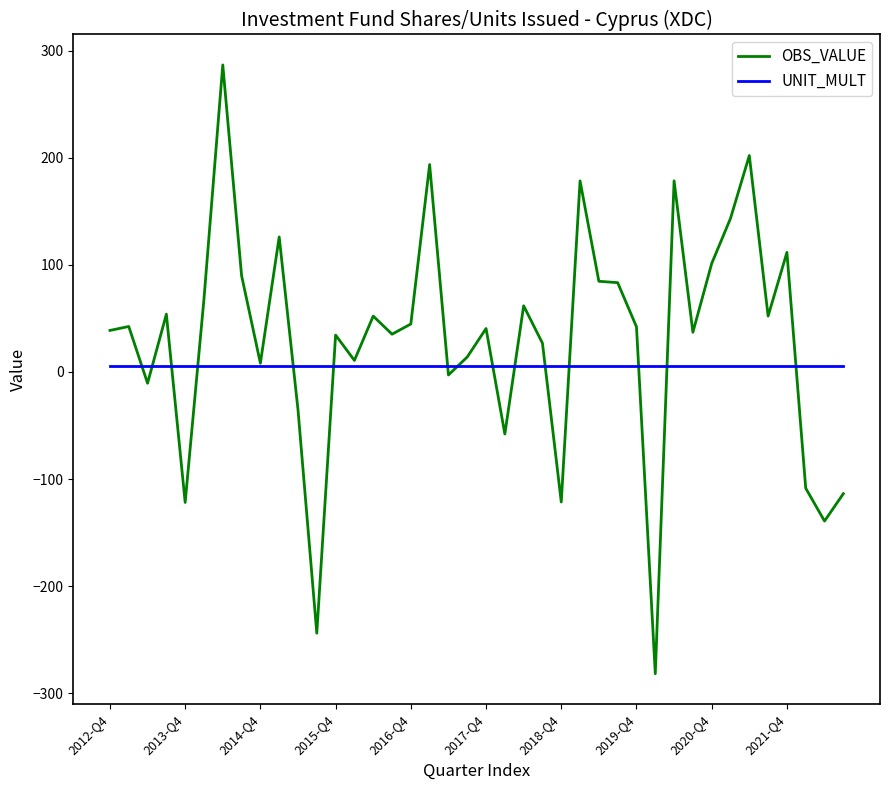

How many values in the OBS_VALUE series exceed 42?

20